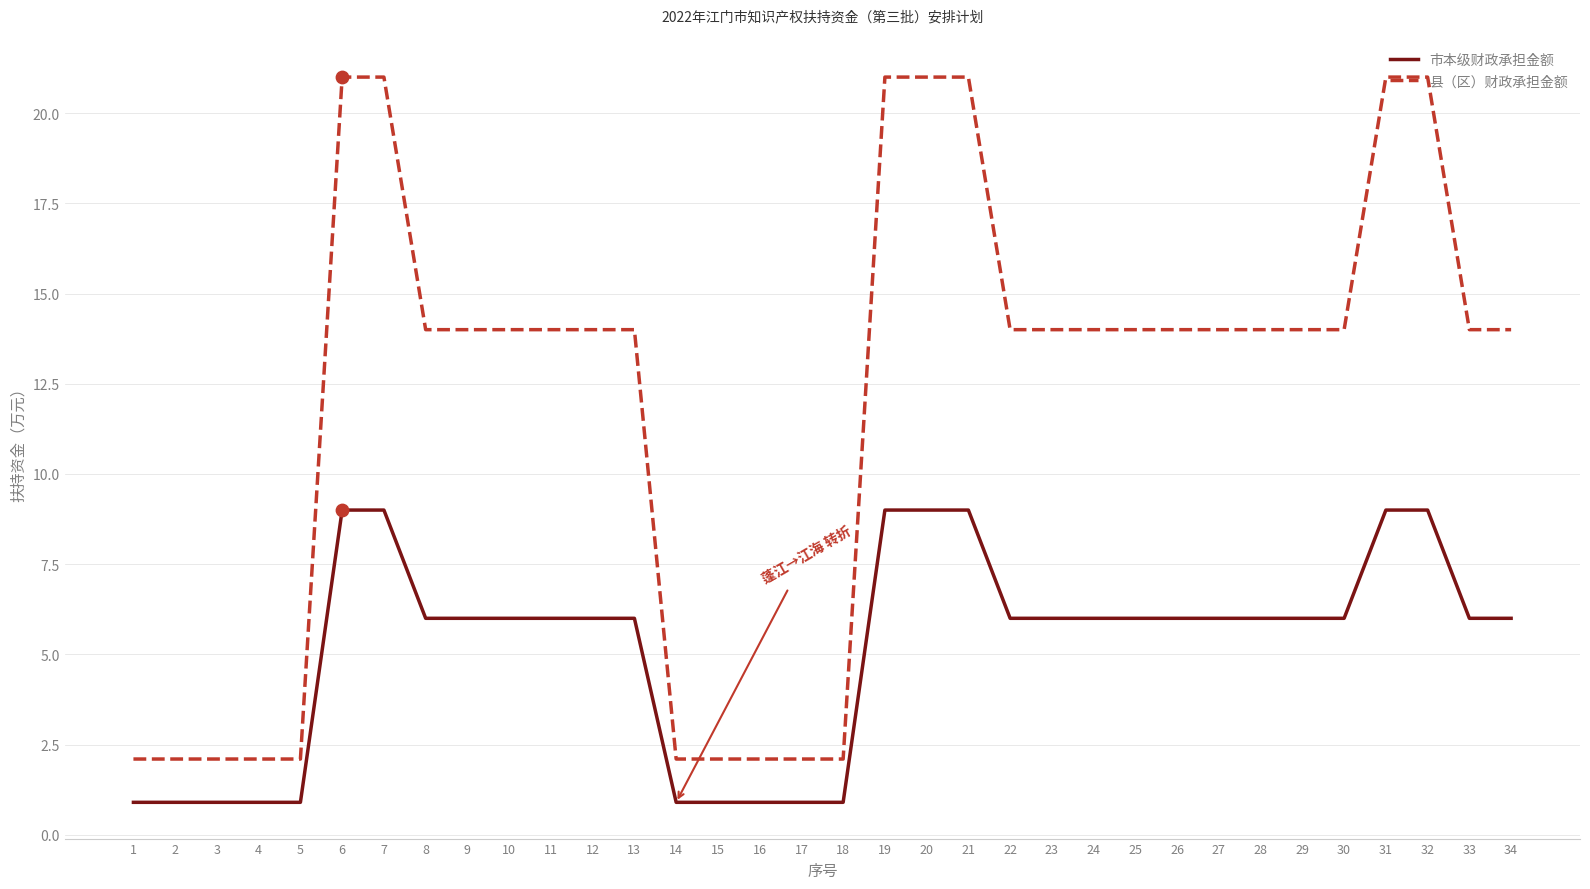

Between 16 and 34, which series saw the biggest shift?

县（区）财政承担金额